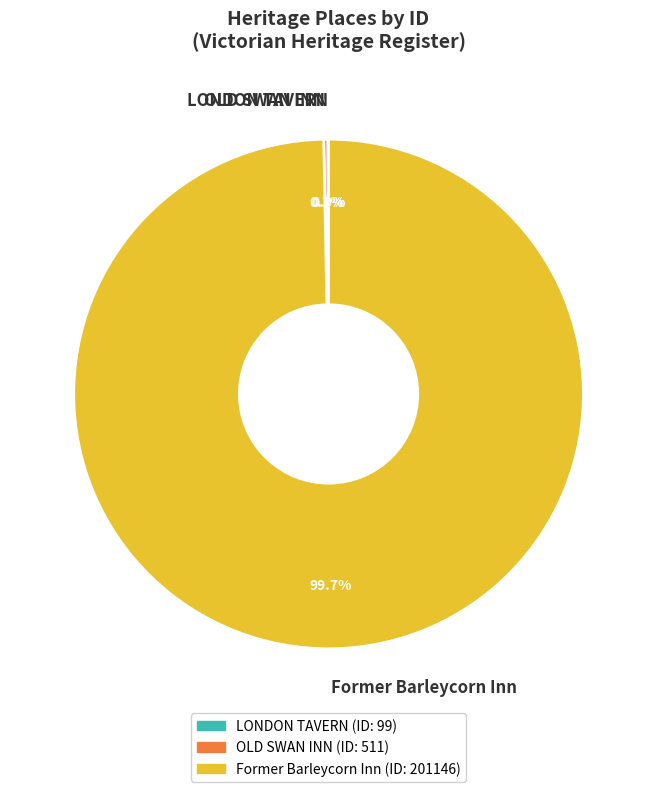

What is the majority slice?

Former Barleycorn Inn